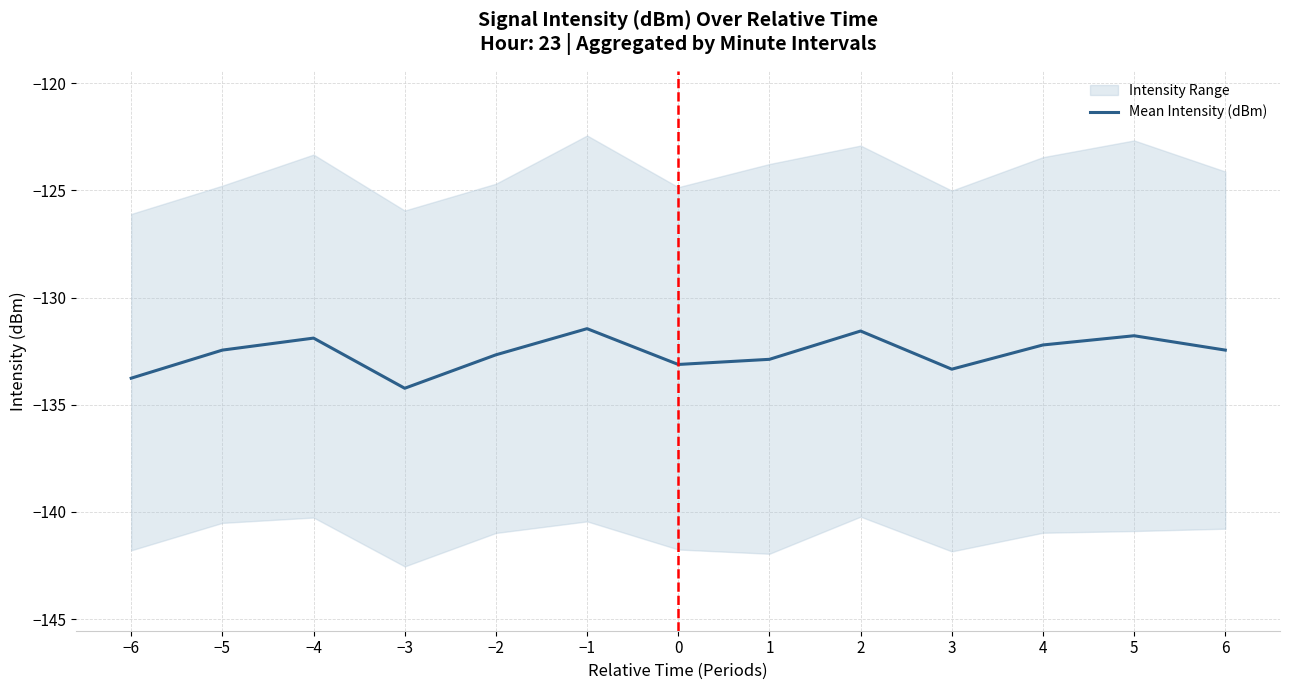

Reading left to right, transcribe all the data shown in this chart.

−6=-133.8	−5=-132.4	−4=-131.9	−3=-134.2	−2=-132.7	−1=-131.4	0=-133.1	1=-132.9	2=-131.6	3=-133.3	4=-132.2	5=-131.8	6=-132.4